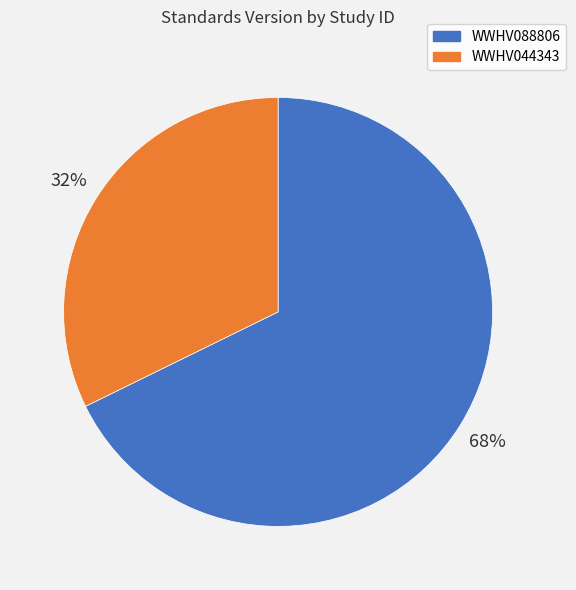

True or false: WWHV044343 accounts for 32% of the total.

True